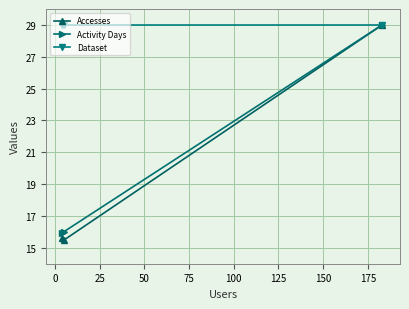

Which series has the largest range (max minus min)?

Accesses